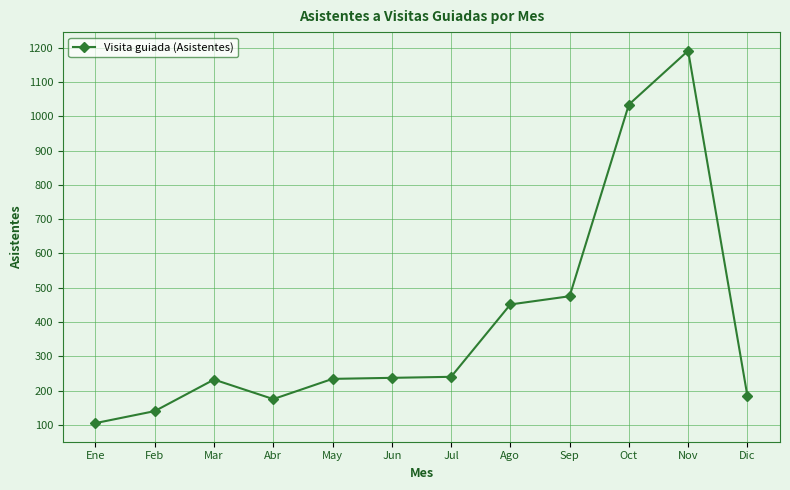

The value at Oct is 1852. True or false?

False